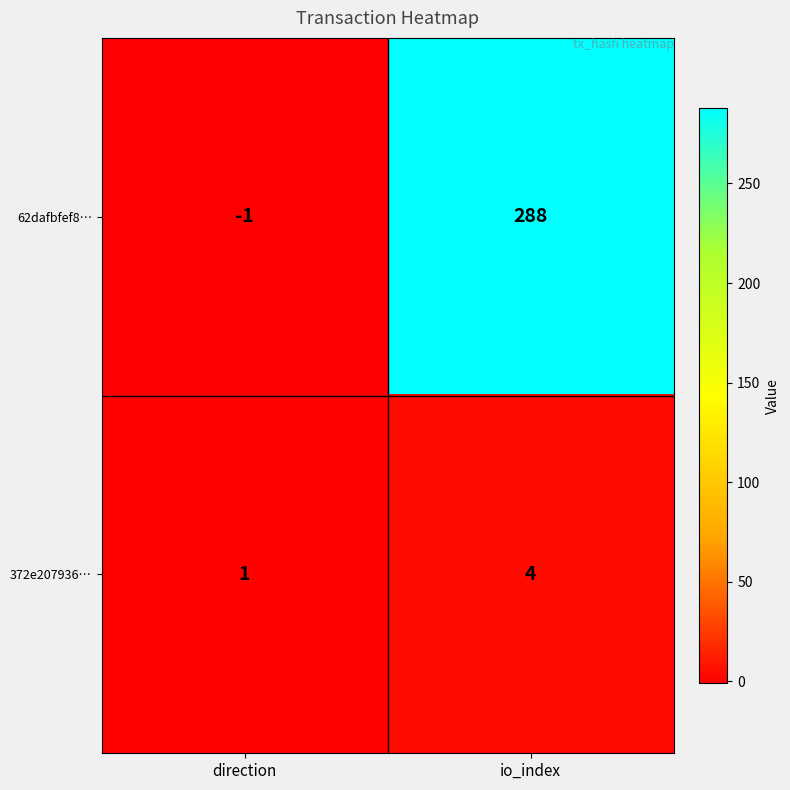

Reading right to left, what are all the values shown in this chart?

62dafbfef8…: io_index=288	direction=-1
372e207936…: io_index=4	direction=1